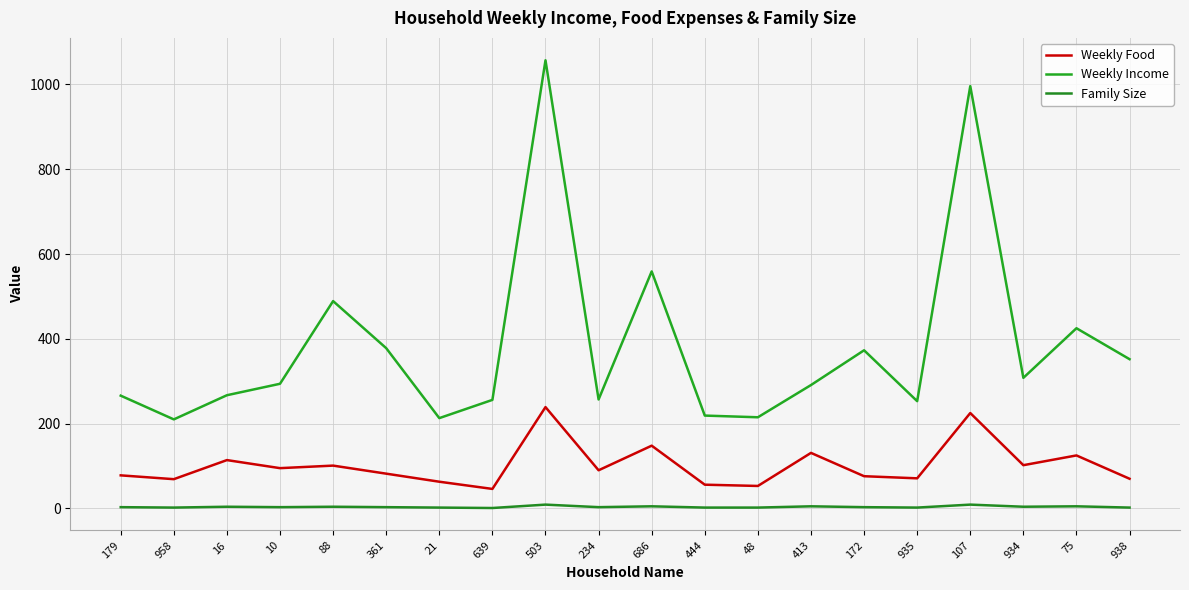

At 16, list the series in order from largest to smallest.

Weekly Income, Weekly Food, Family Size